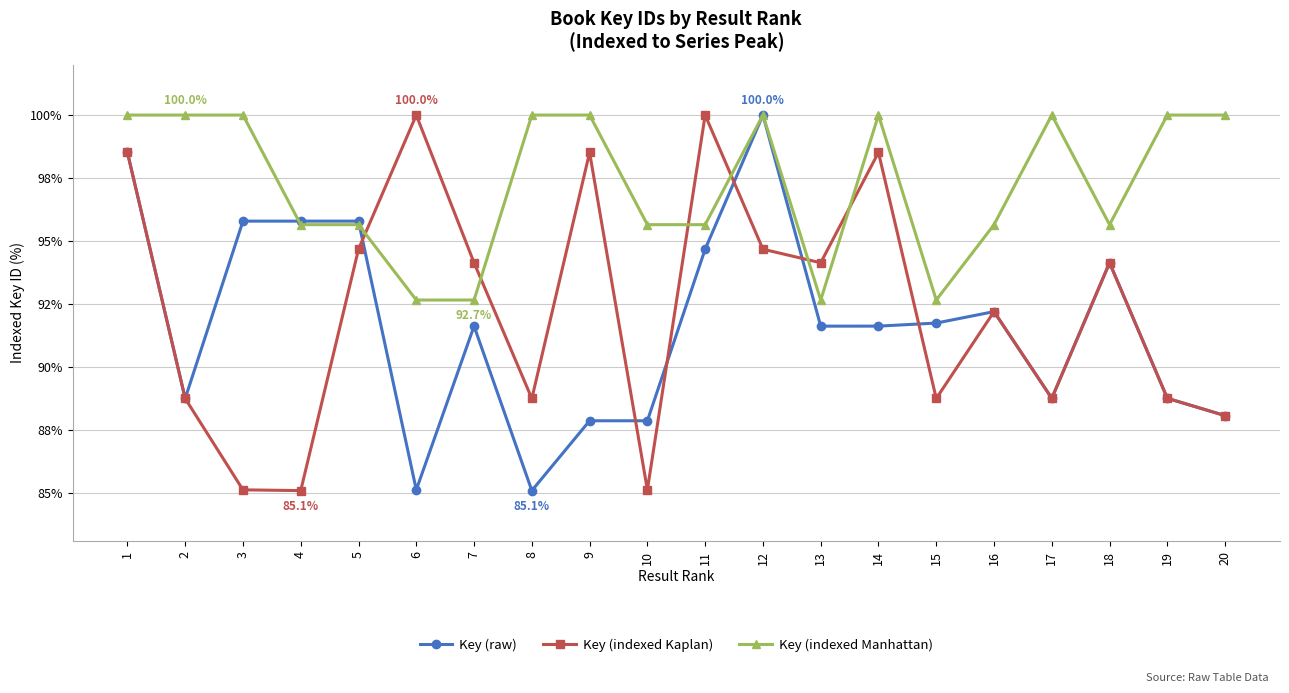

What are all the series names shown in the legend?

Key (raw), Key (indexed Kaplan), Key (indexed Manhattan)